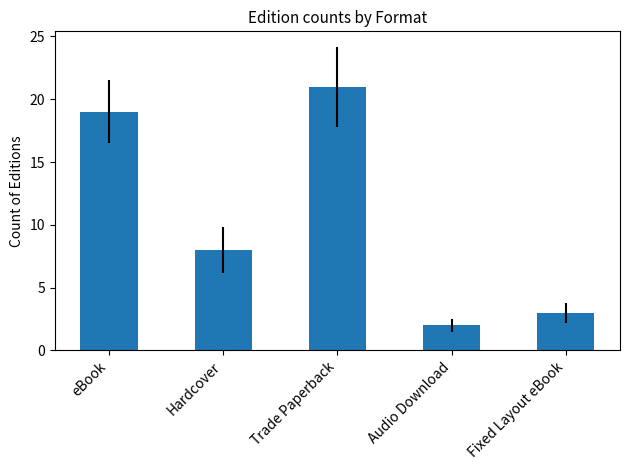

What is the difference between the maximum and minimum values?

19